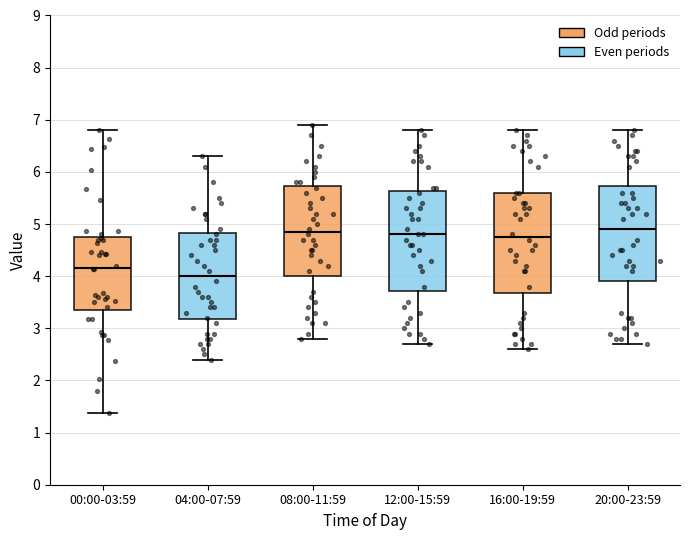

Where does the lower whisker of the box for 00:00-03:59 end on the y-axis? The values are not printed on the chart, so give them approximately, as read against the axis.

1.4